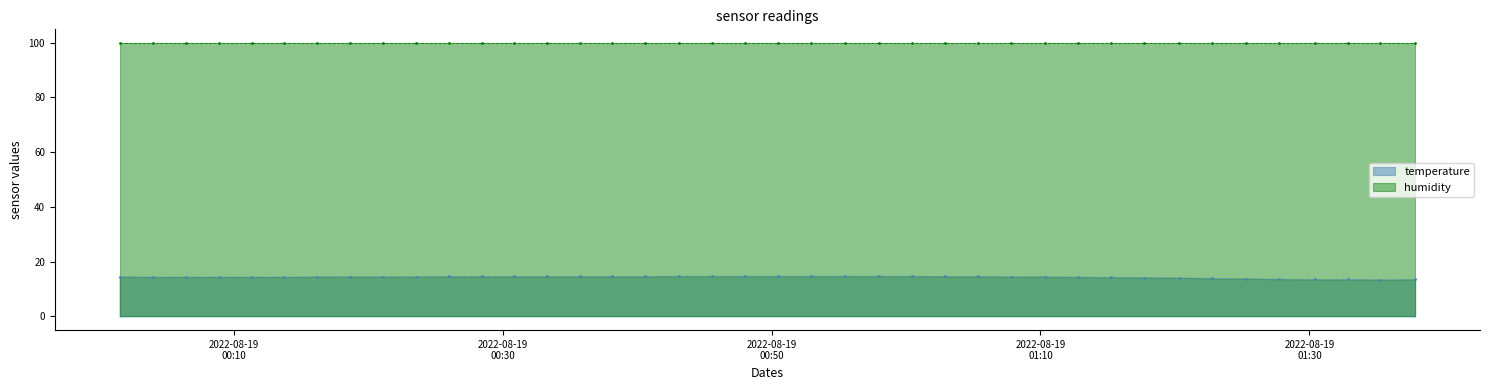

What is the lowest value of the temperature series?

13.4